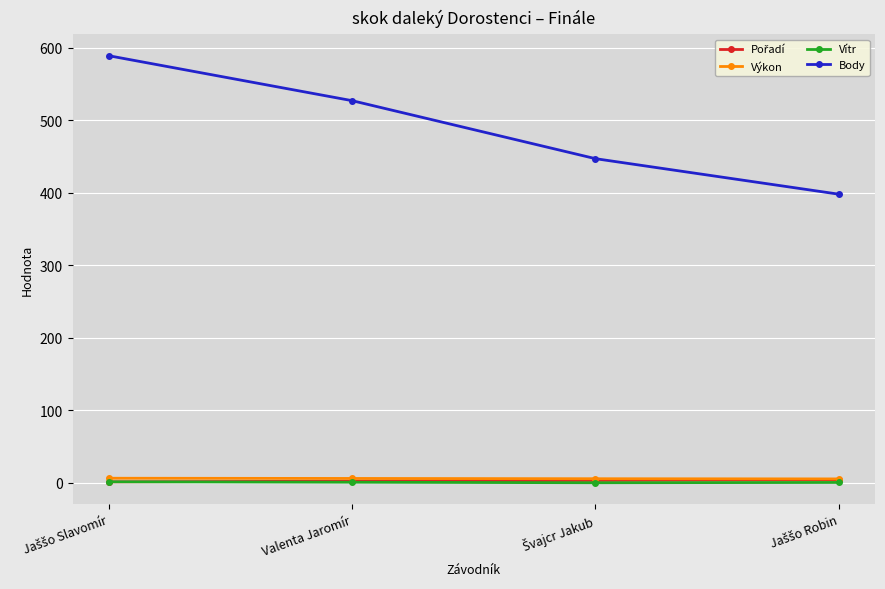

What is the label of the 3rd point from the right?

Valenta Jaromír